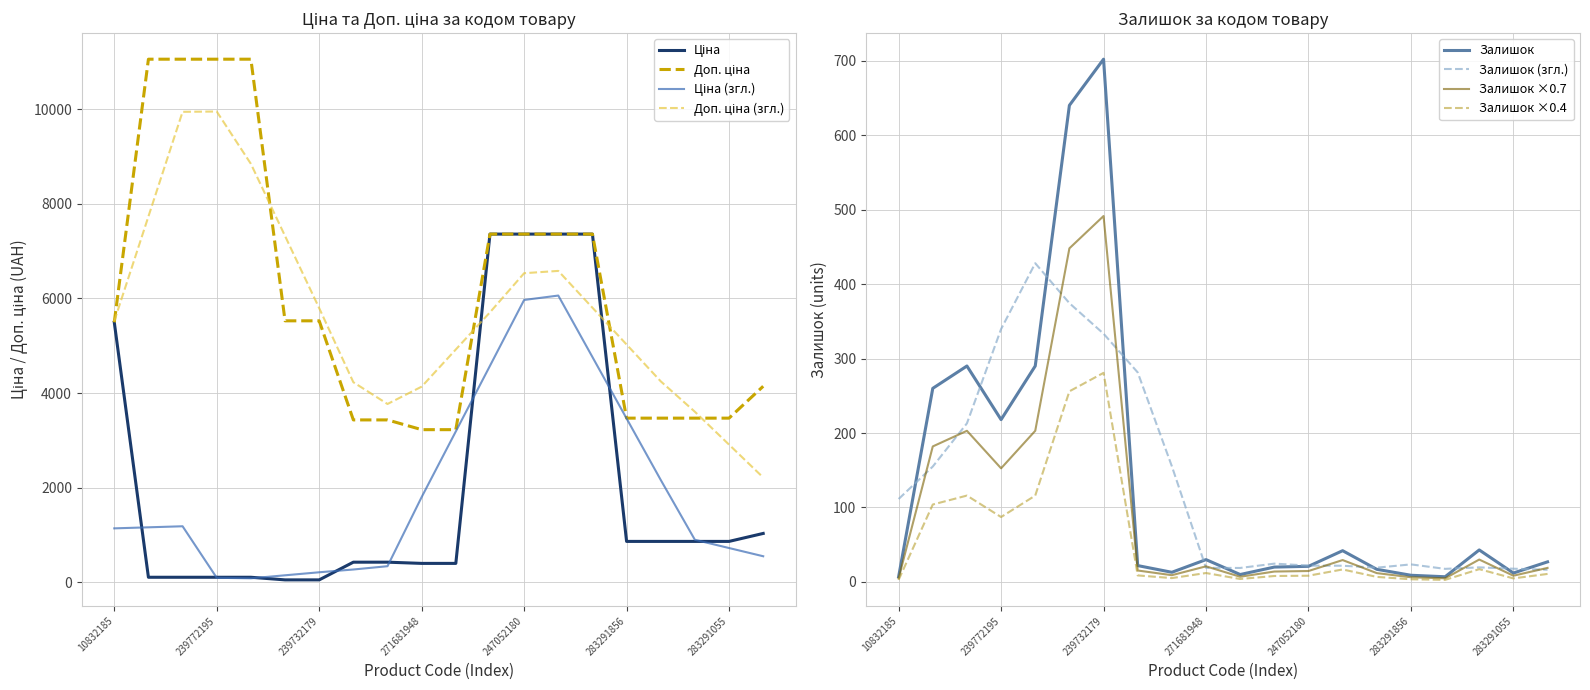

True or false: Доп. ціна and Ціна cross at least once.

False